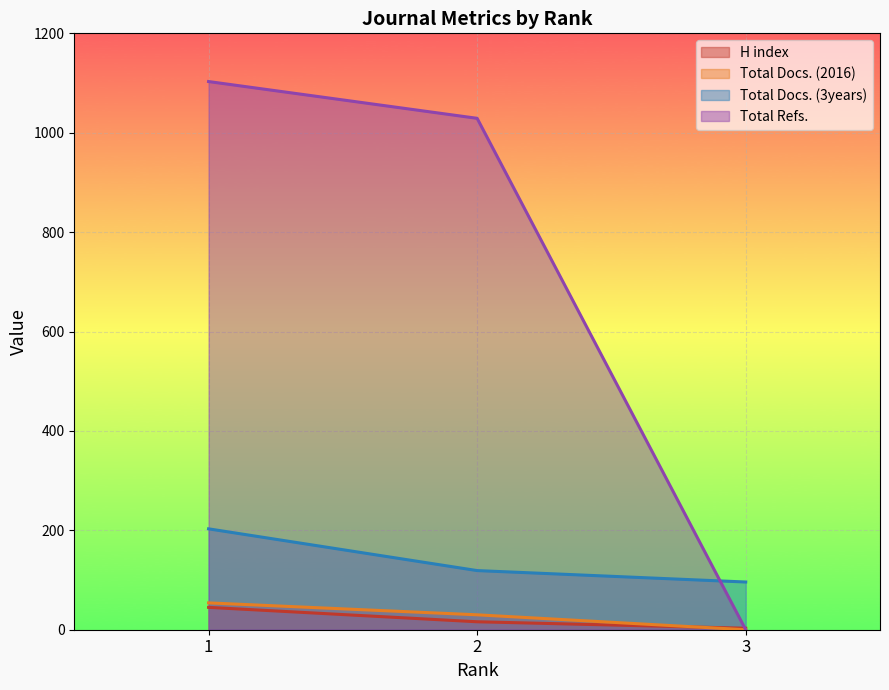

How many lines are shown in the chart?

4